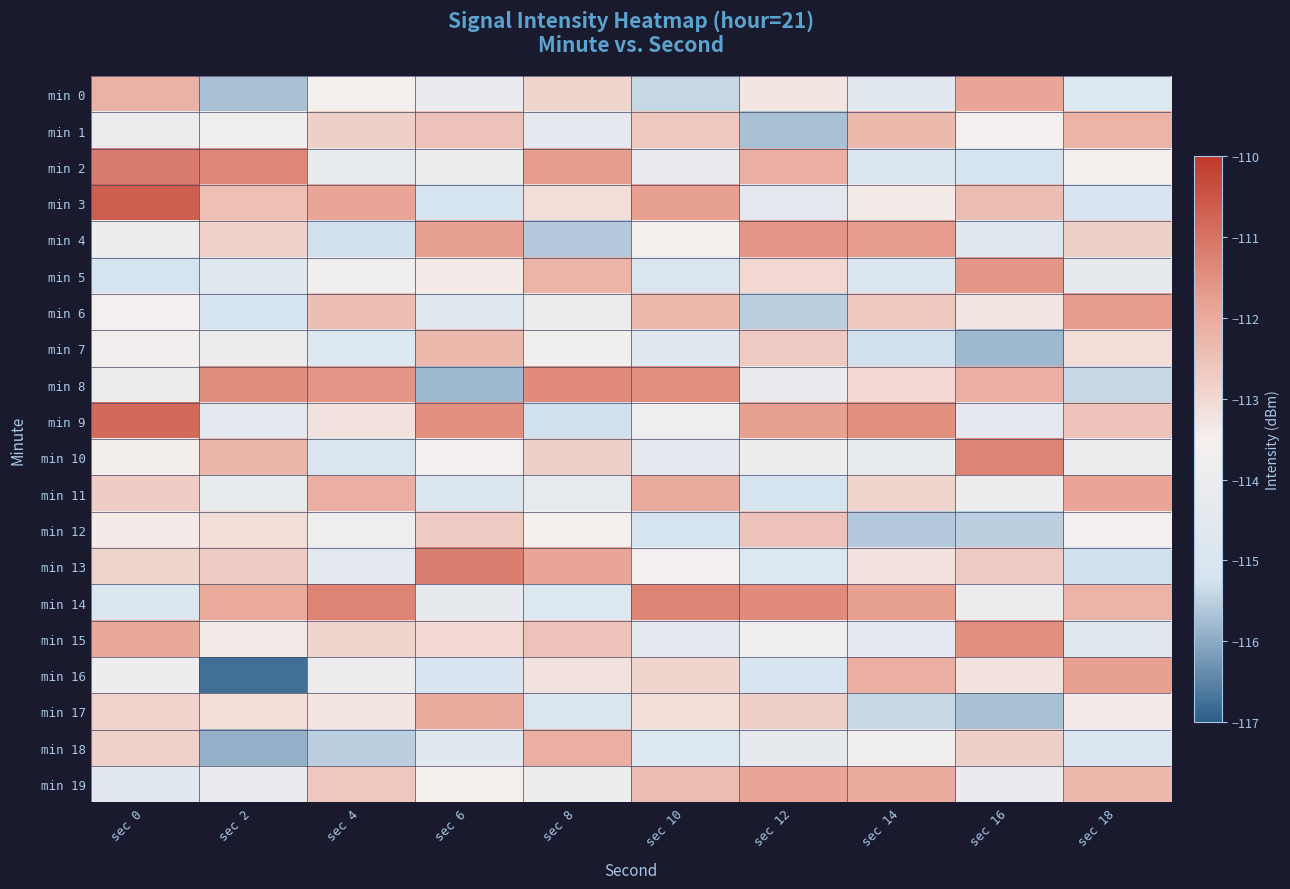

How many series are shown in this chart?

20